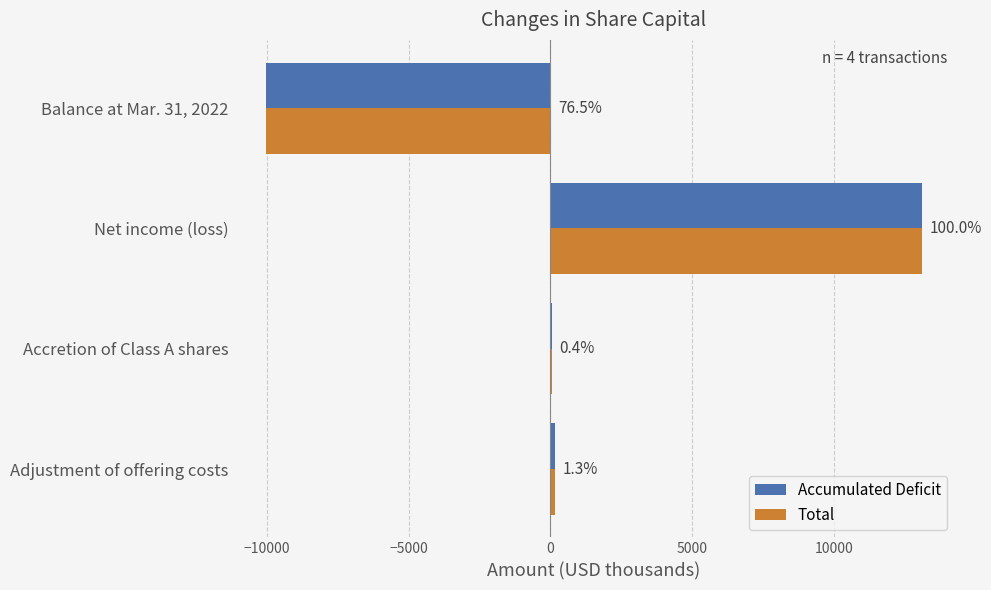

What are all the series names shown in the legend?

Accumulated Deficit, Total